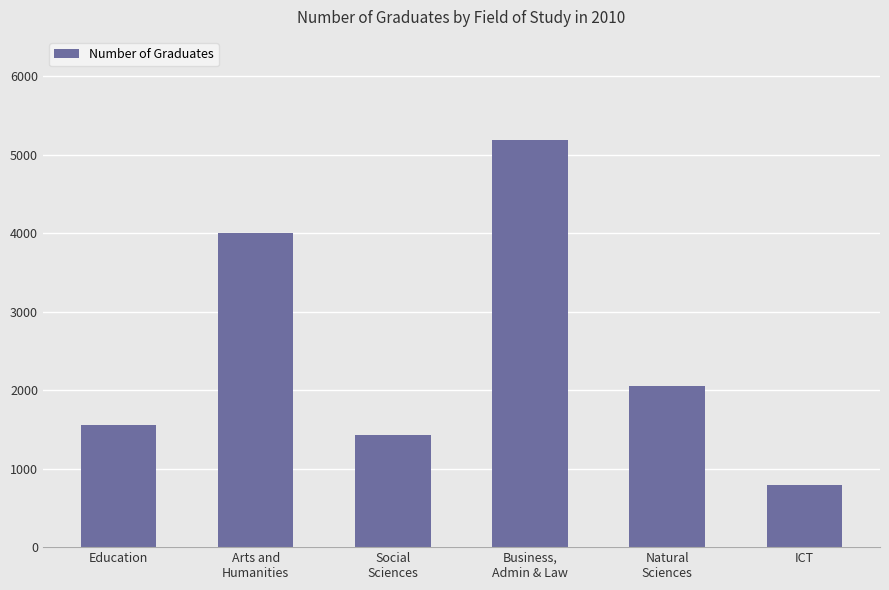

Reading right to left, list all the values displayed in this chart.

ICT=790	Natural
Sciences=2050	Business,
Admin & Law=5190	Social
Sciences=1430	Arts and
Humanities=4000	Education=1550